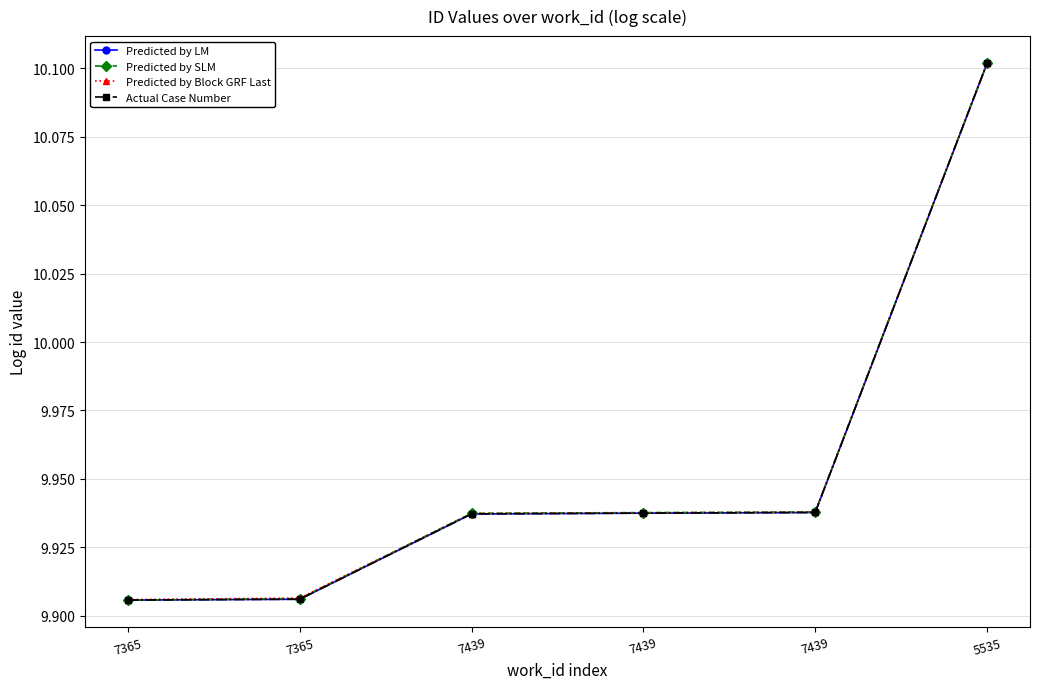

What is the label of the 5th point from the left?

7439